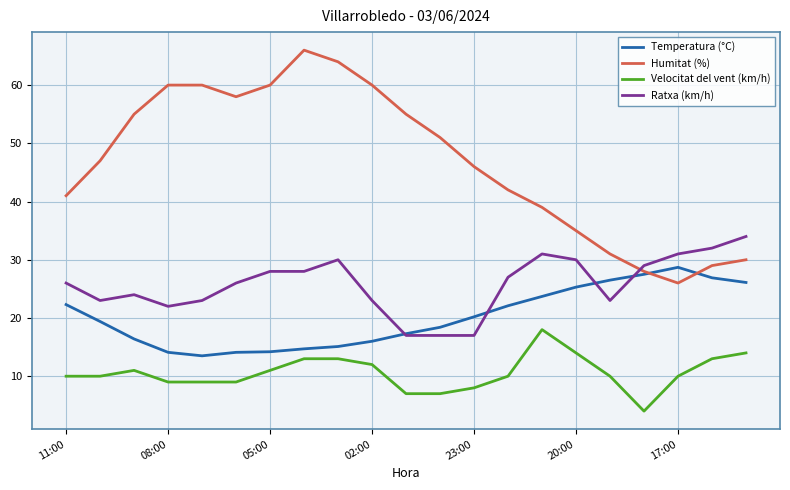

What is the greatest value displayed?

66.0